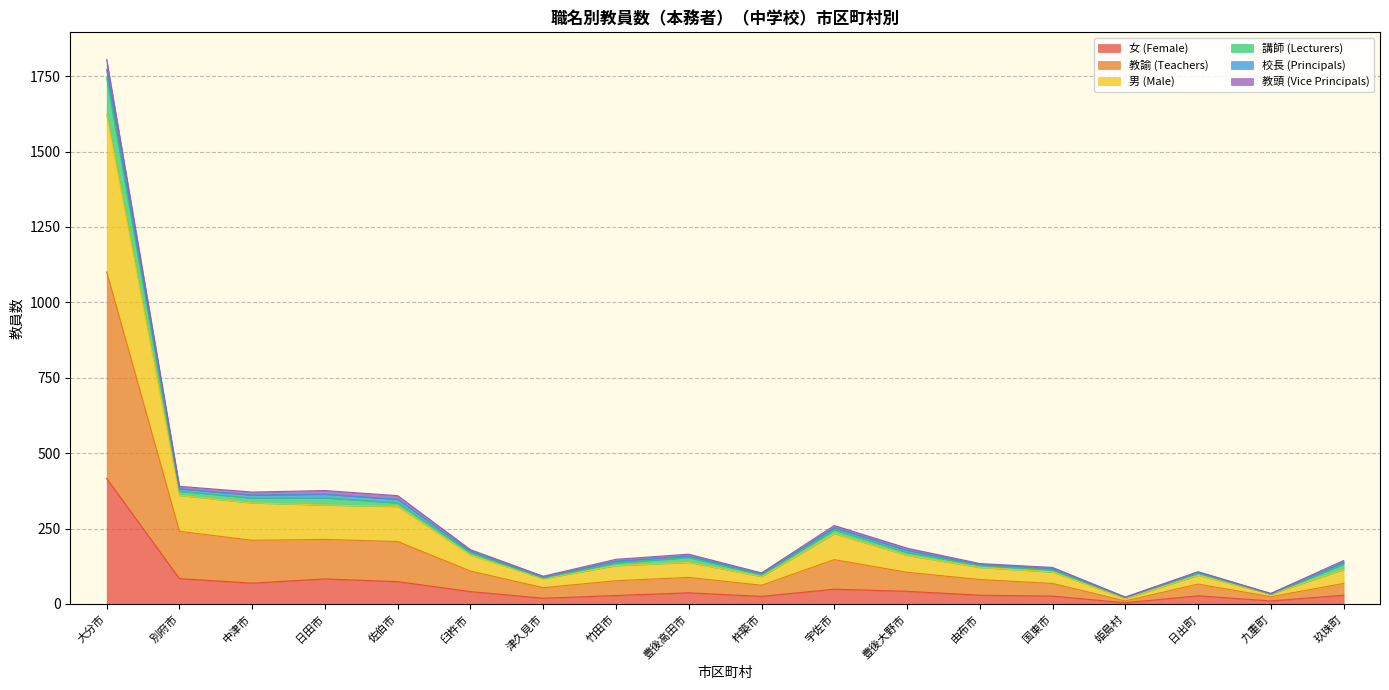

Which has a higher value, 竹田市 or 日出町?

竹田市